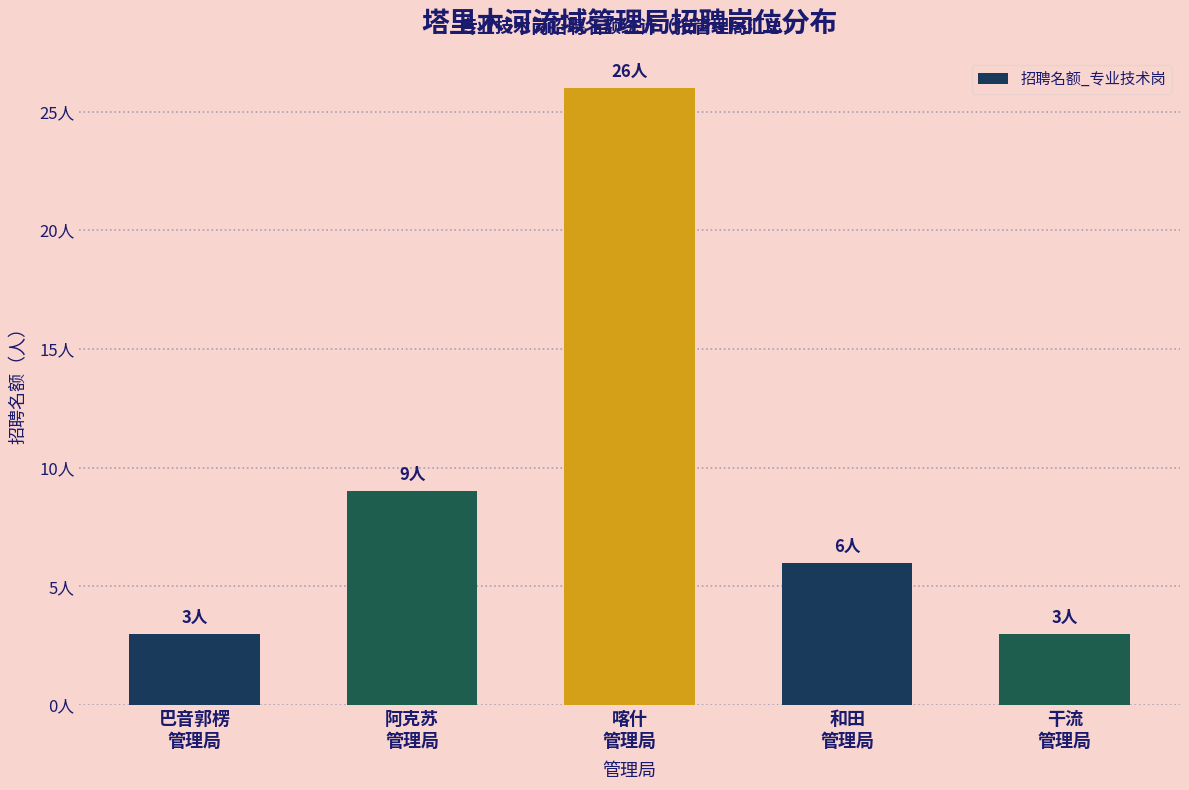

What is the difference between the maximum and minimum values?

23